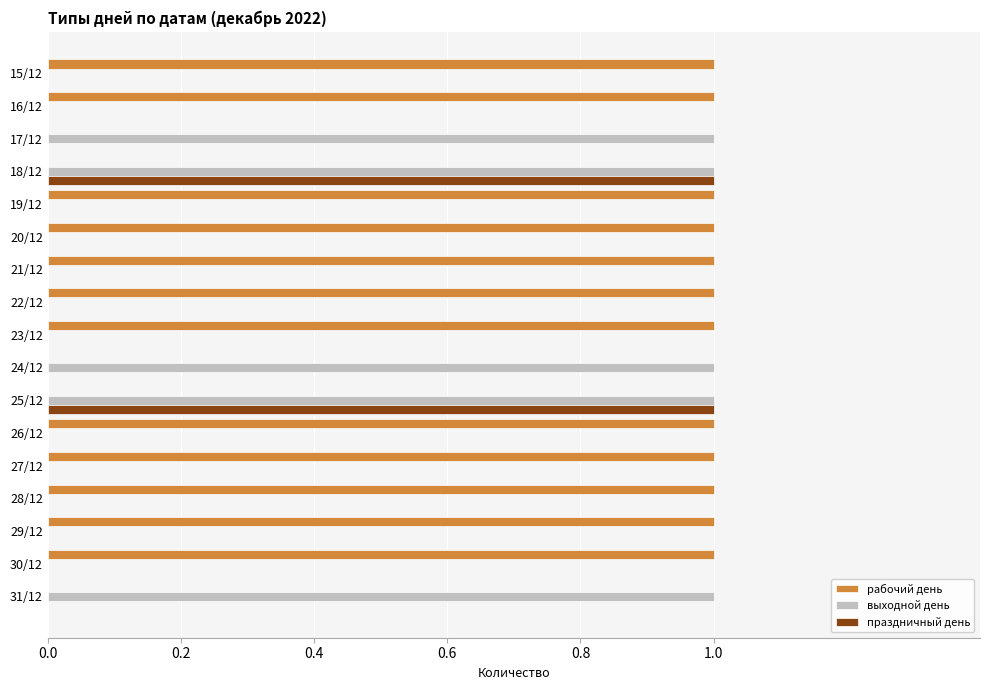

Is it true that праздничный день equals 0 at 17/12?

True